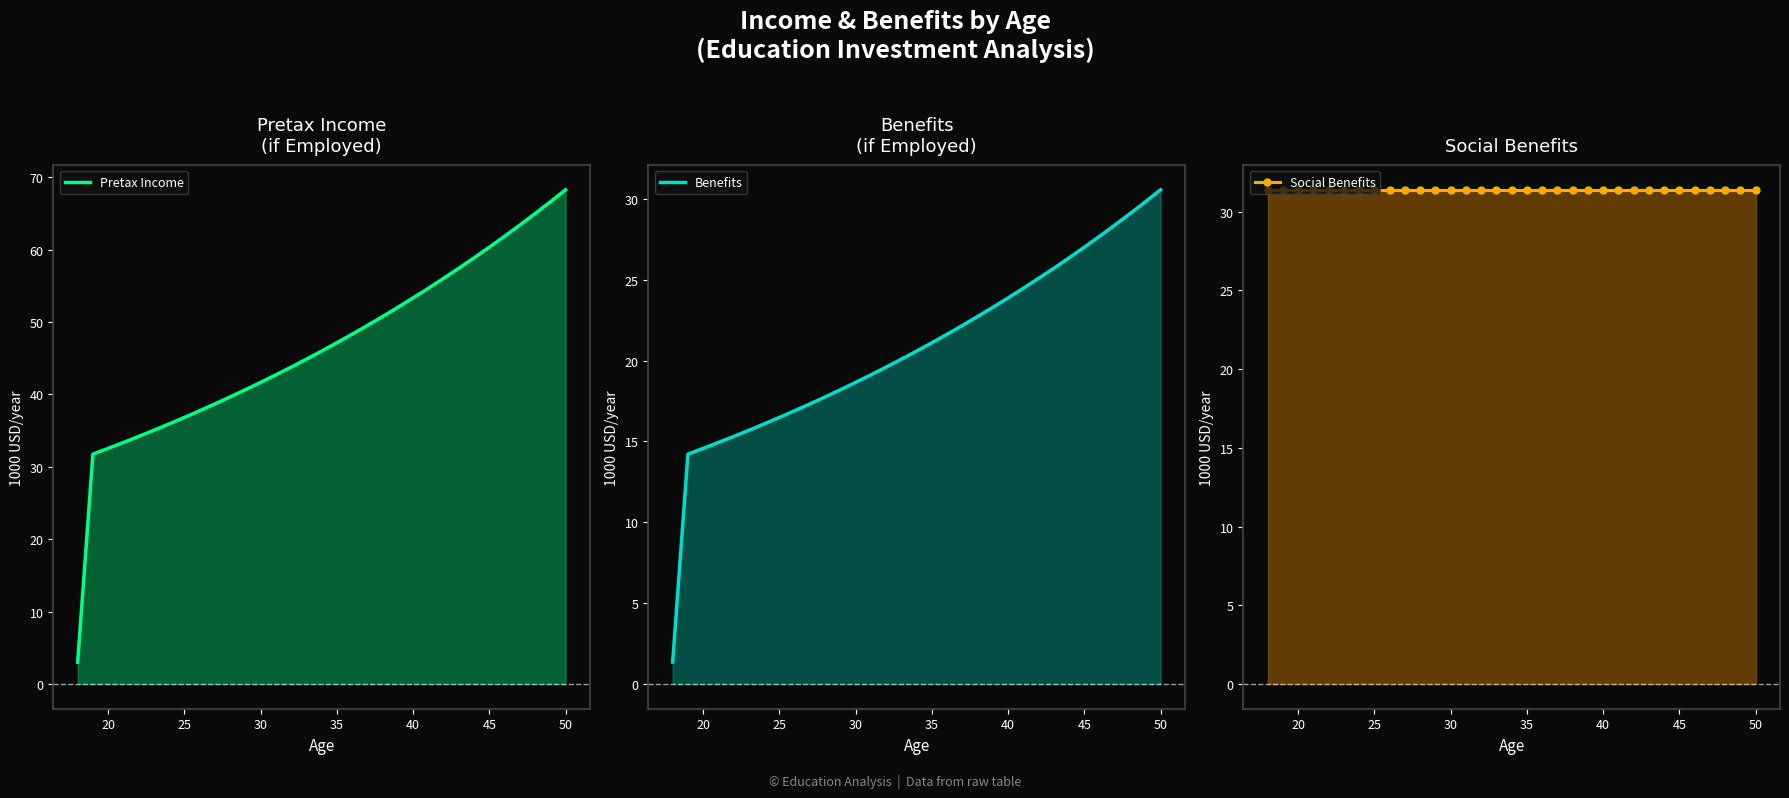

What are all the series names shown in the legend?

Pretax Income, Benefits, Social Benefits